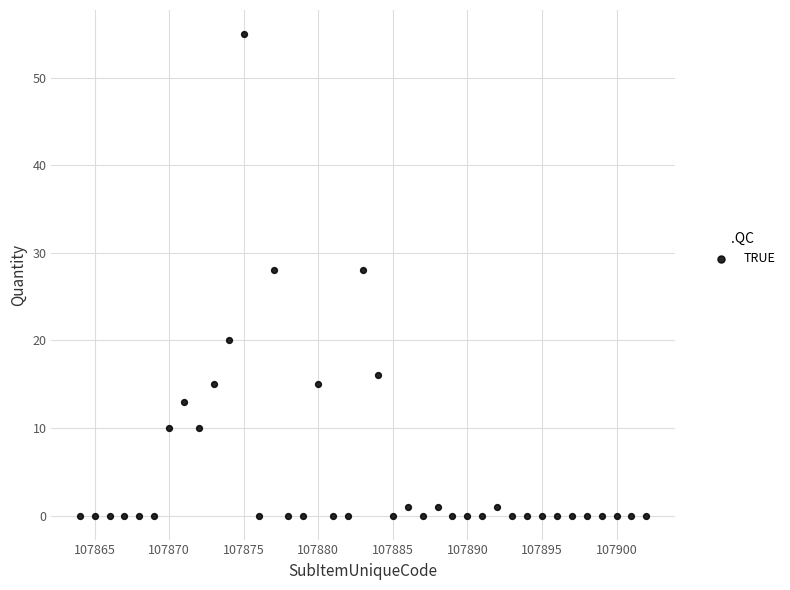

What is the range of X values (max minus min)?

38